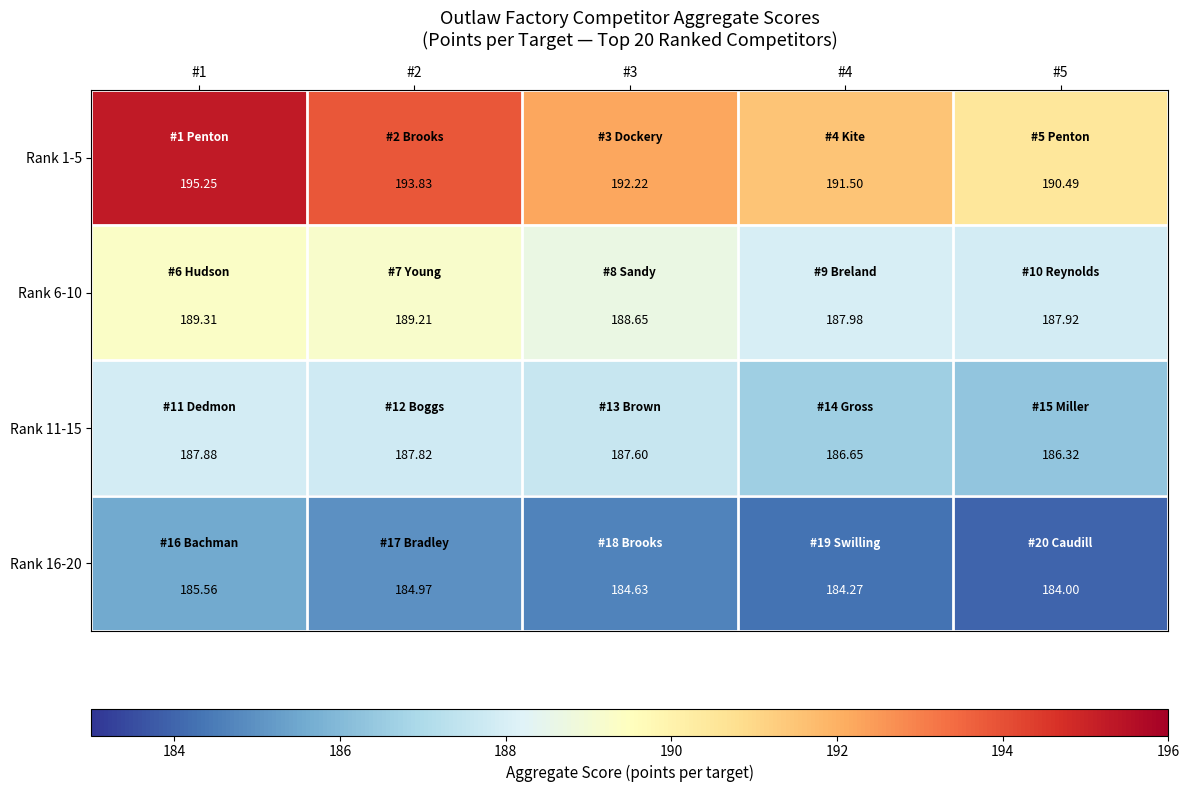

At which category is the sum across all series the highest?

#1